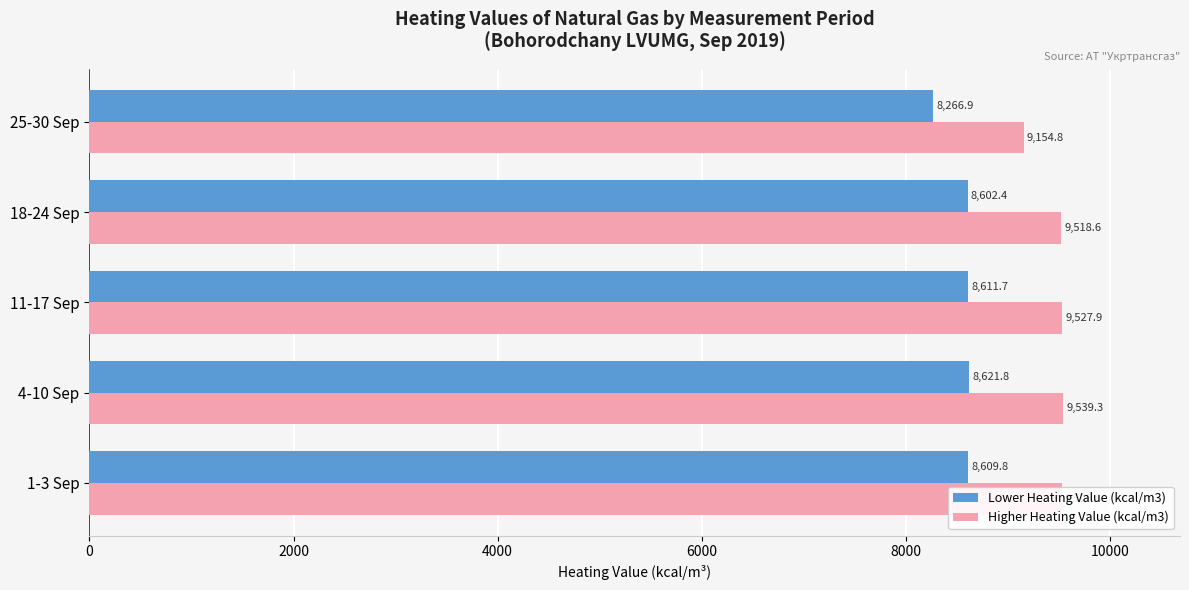

Is it true that Higher Heating Value (kcal/m3) equals 15445.6 at 1-3 Sep?

False